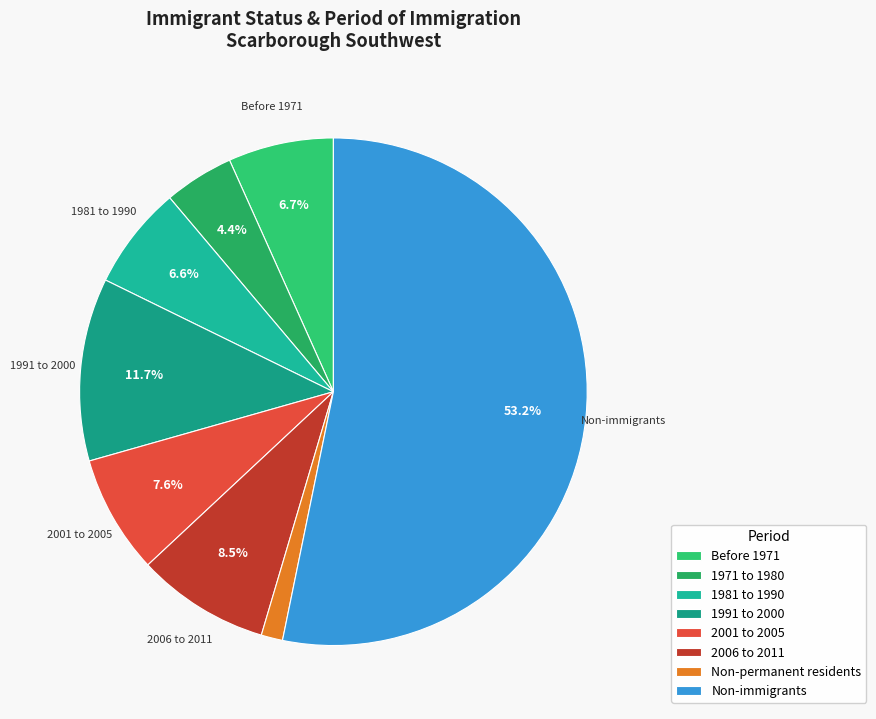

Is there any slice that represents more than half of the pie?

Yes